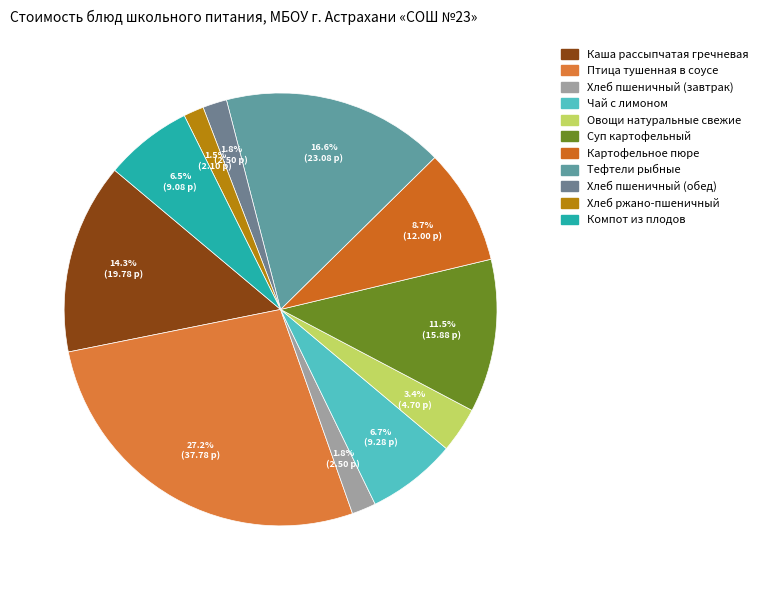

What is the smallest slice in the pie chart?

Хлеб ржано-пшеничный